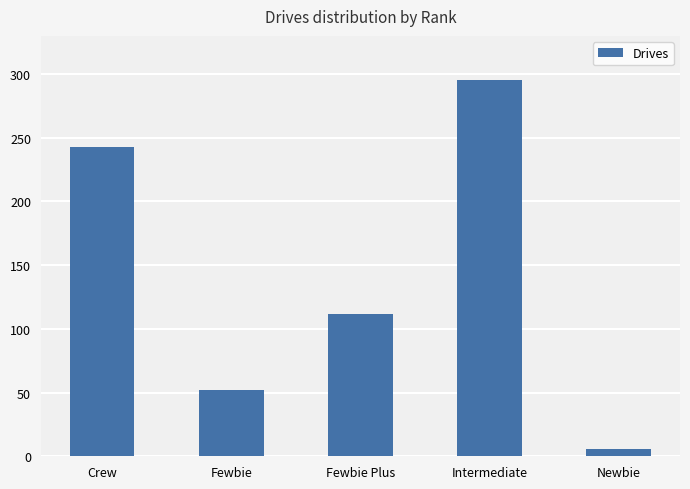

What is the difference between the second highest and minimum values?

237